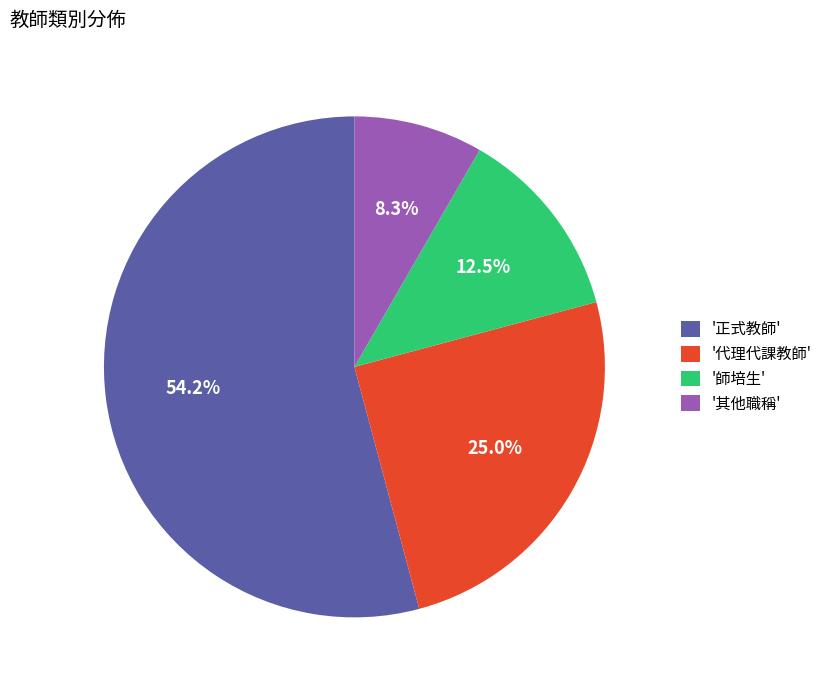

Does any single category account for the majority?

Yes